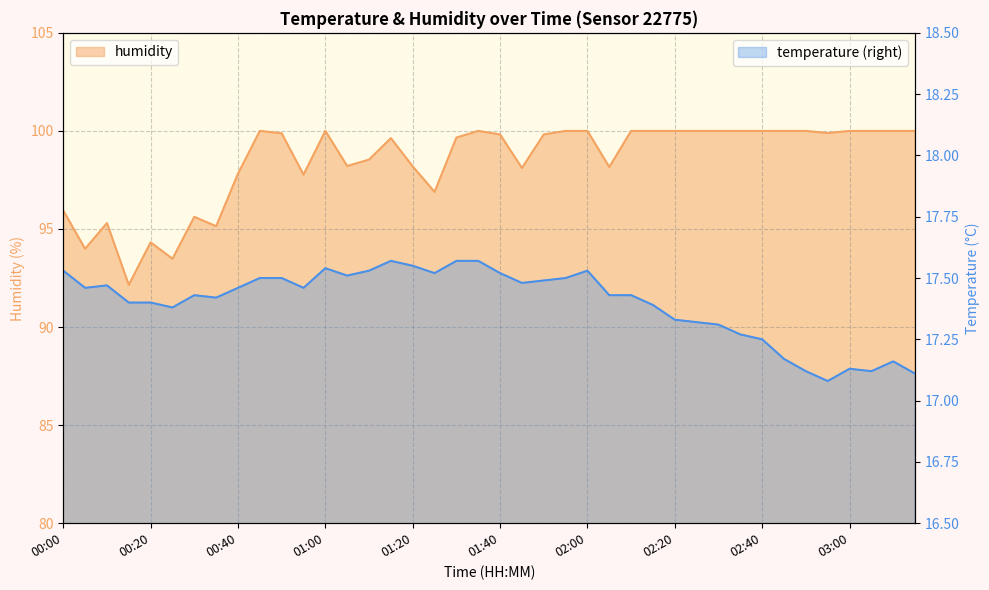

How many interior local peaks does the humidity series have?

7